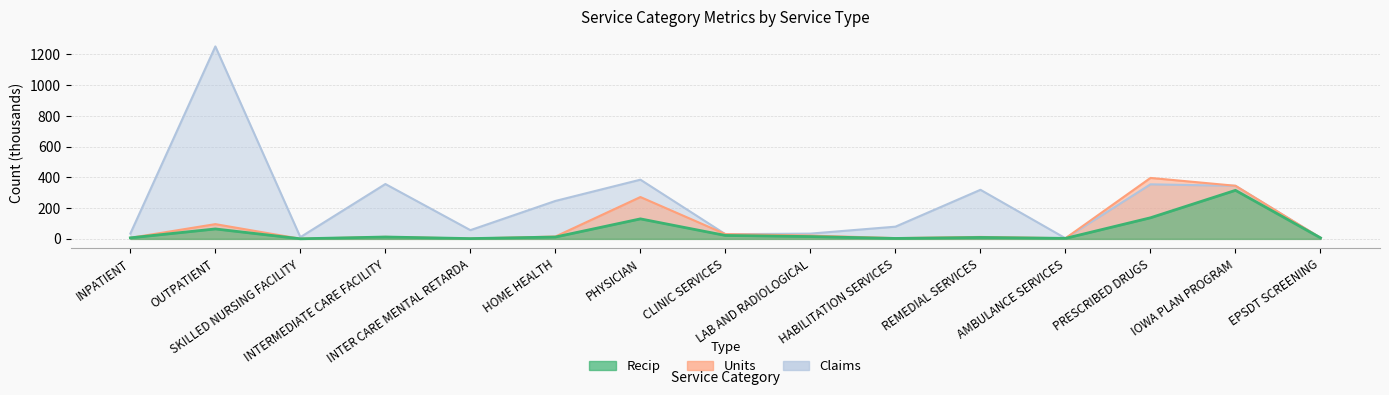

What is the total value across all series at AMBULANCE SERVICES?

11.2